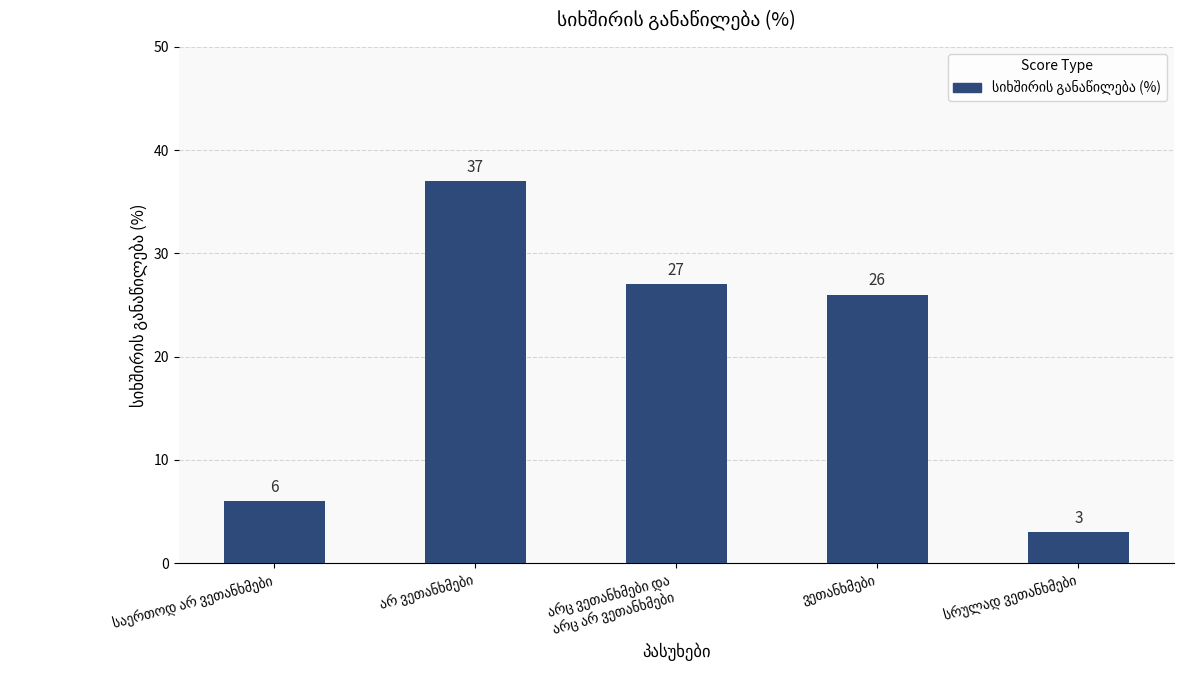

What is the average value?

20